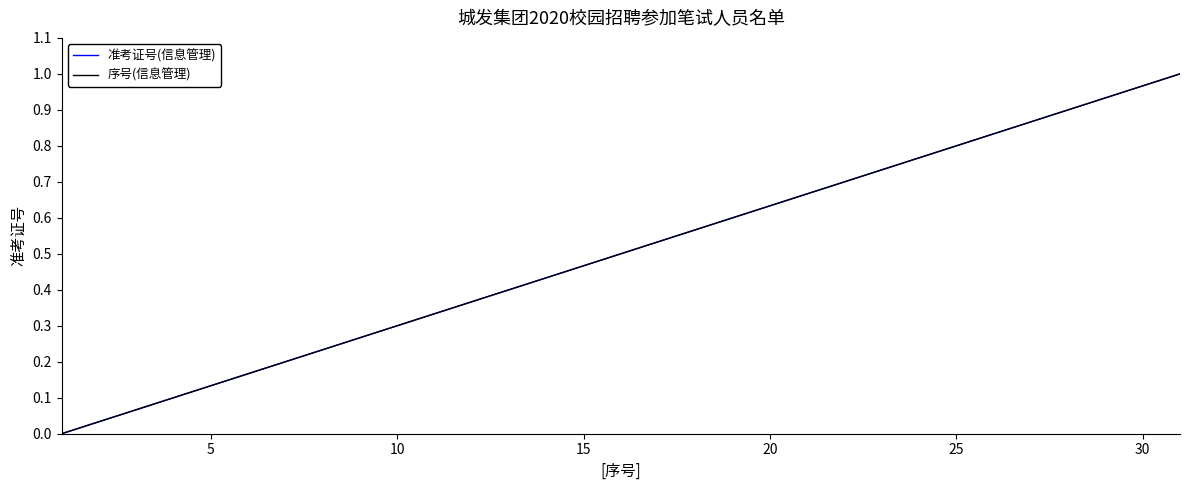

What is the greatest value displayed?

1.0